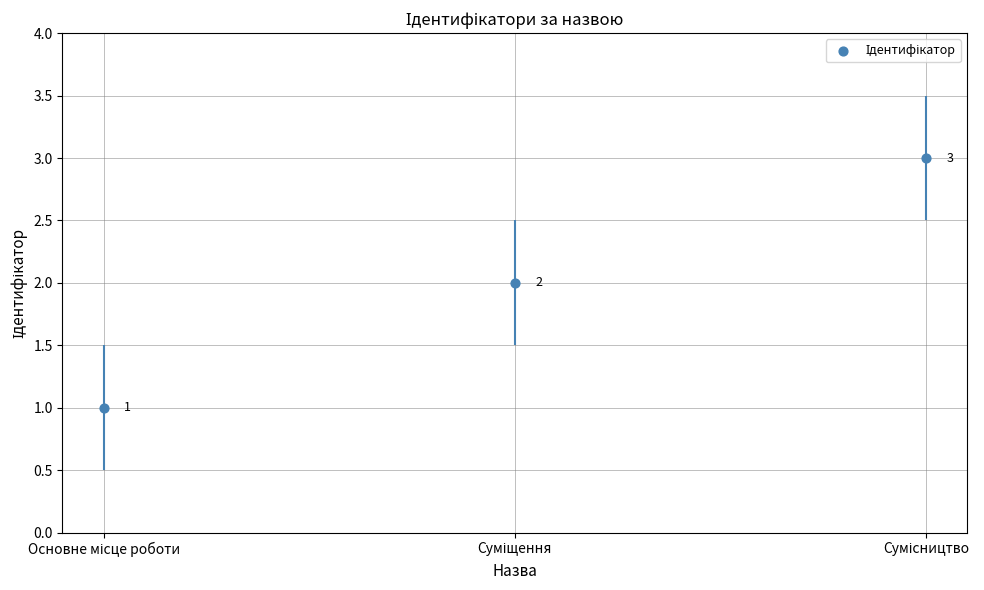

Between Сумісництво and Основне місце роботи, which is larger?

Сумісництво